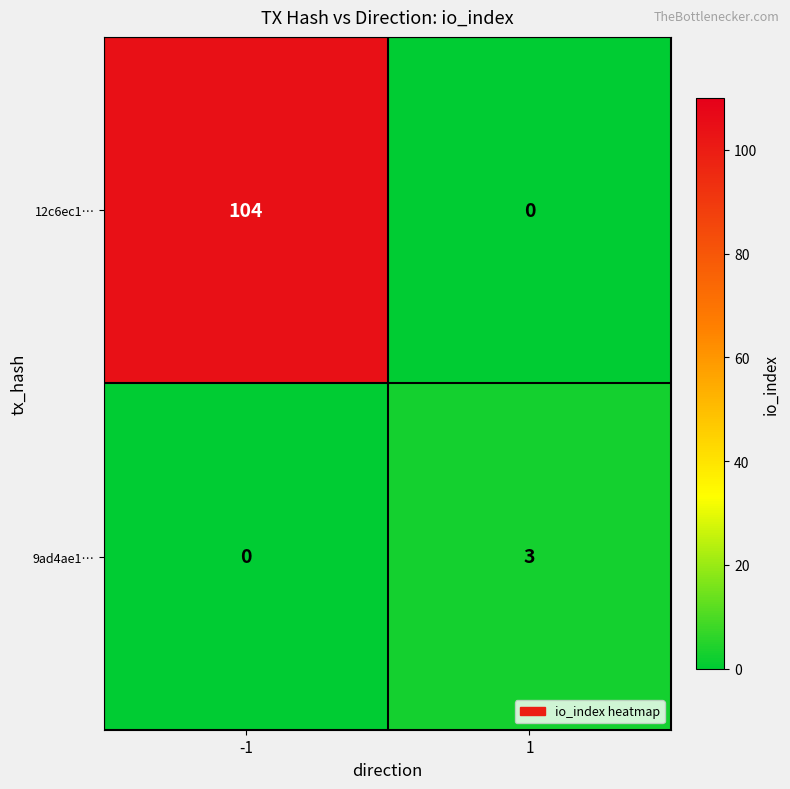

What is the difference between the maximum and minimum values in the 12c6ec1… series?

104